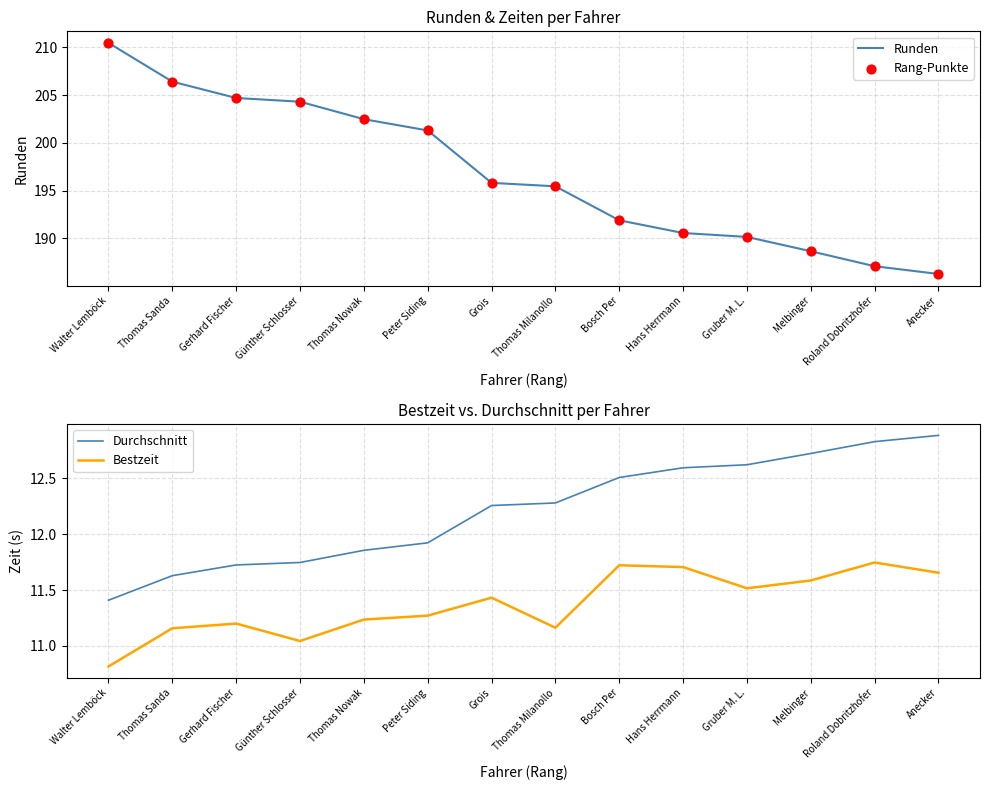

Which series contains the lowest Y value?

Bestzeit